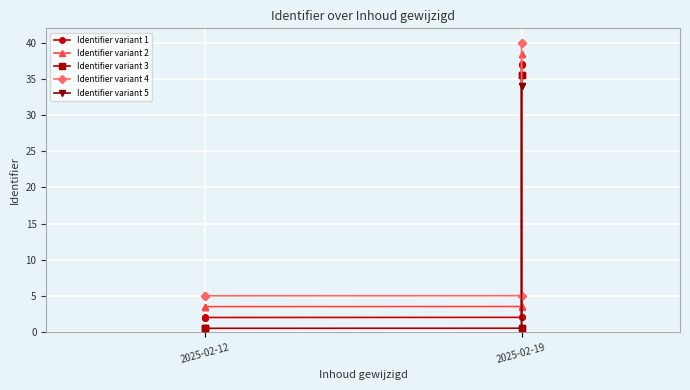

The value of Identifier variant 3 at 4 is 0.6. True or false?

True